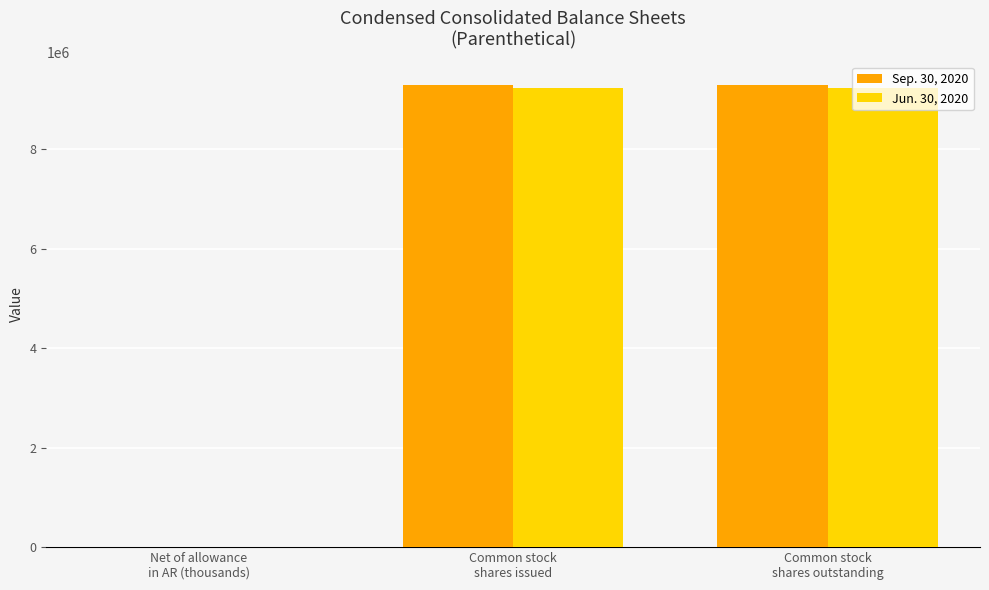

The Jun. 30, 2020 series shows 12016402 at Common stock
shares issued. True or false?

False